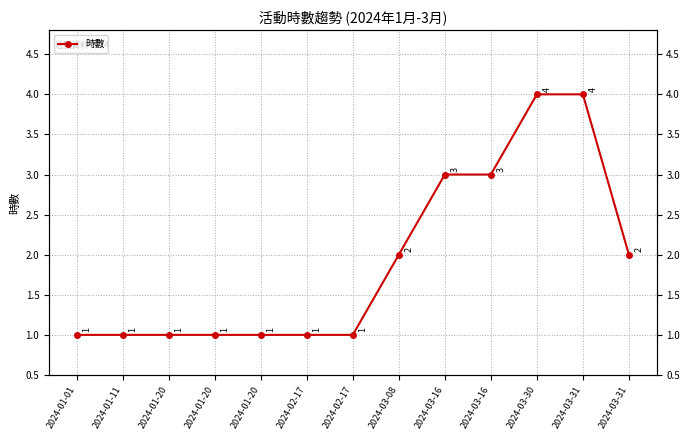

Rank the categories by value from lowest to highest.

2024-01-01, 2024-01-11, 2024-01-20, 2024-01-20, 2024-01-20, 2024-02-17, 2024-02-17, 2024-03-08, 2024-03-31, 2024-03-16, 2024-03-16, 2024-03-30, 2024-03-31